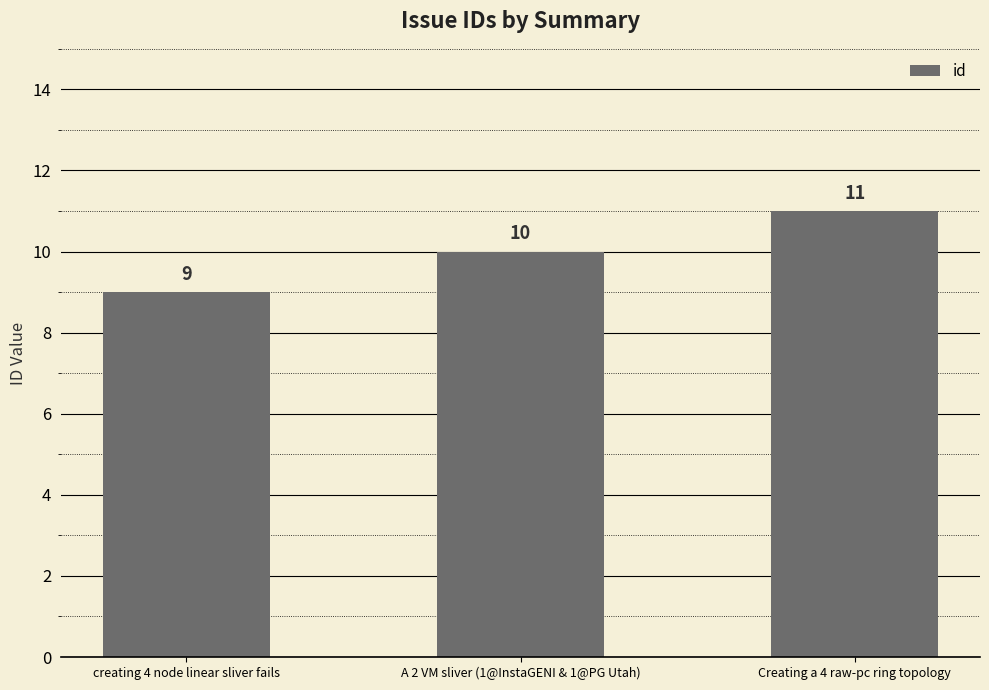

Which category has the lowest value across all series?

creating 4 node linear sliver fails